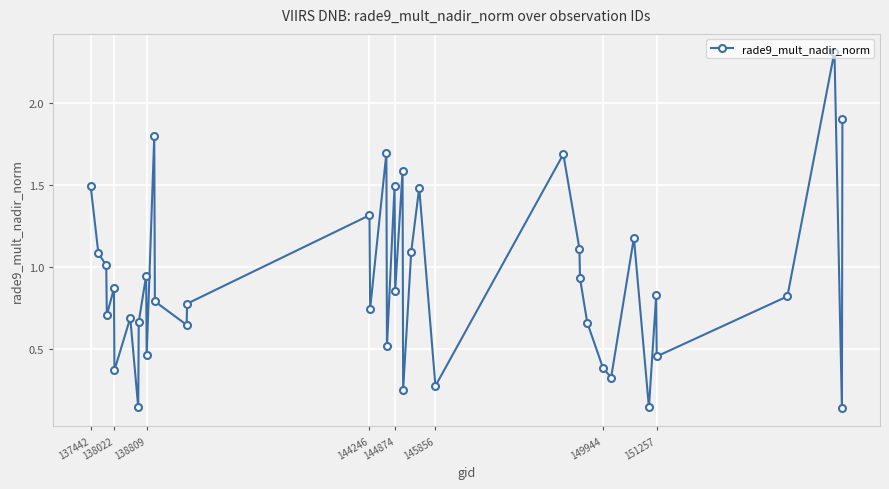

What is the sum of all values?

36.6